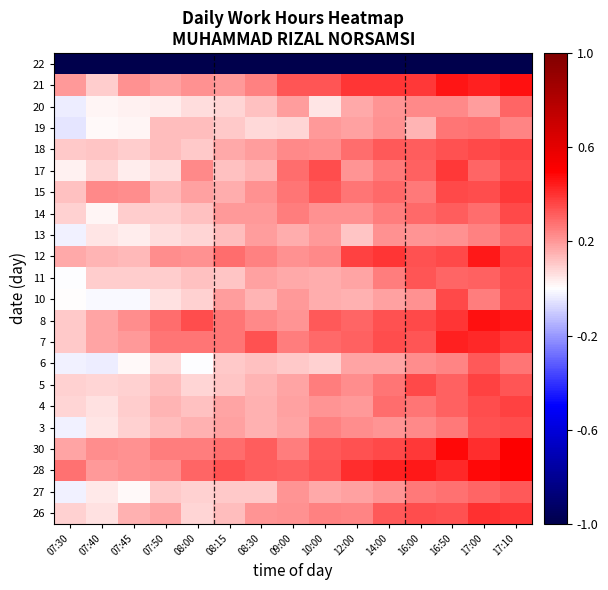

How many distinct data groups are displayed?

22